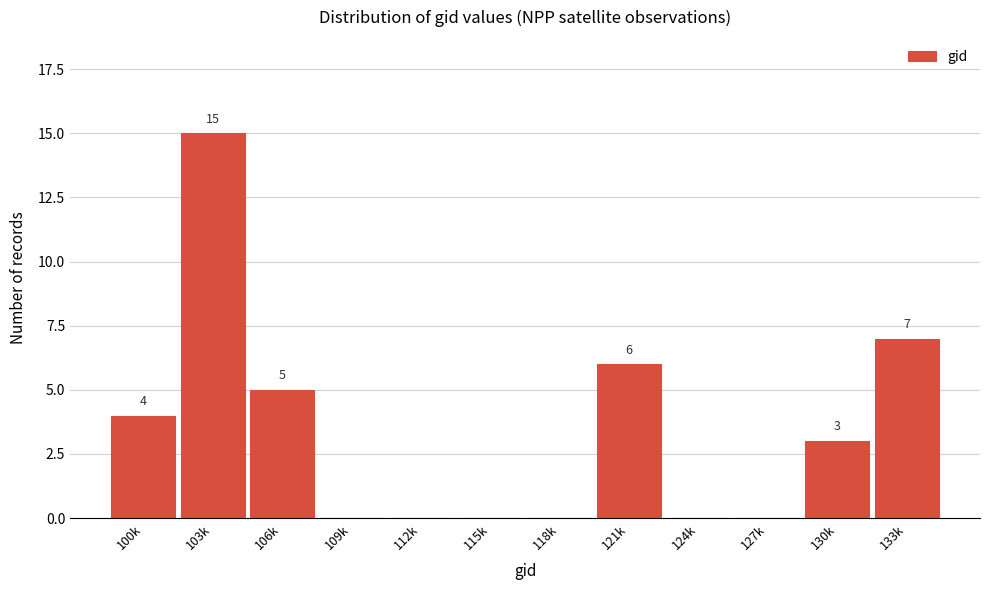

Reading left to right, what are all the values shown in this chart?

100k=4	103k=15	106k=5	109k=0	112k=0	115k=0	118k=0	121k=6	124k=0	127k=0	130k=3	133k=7